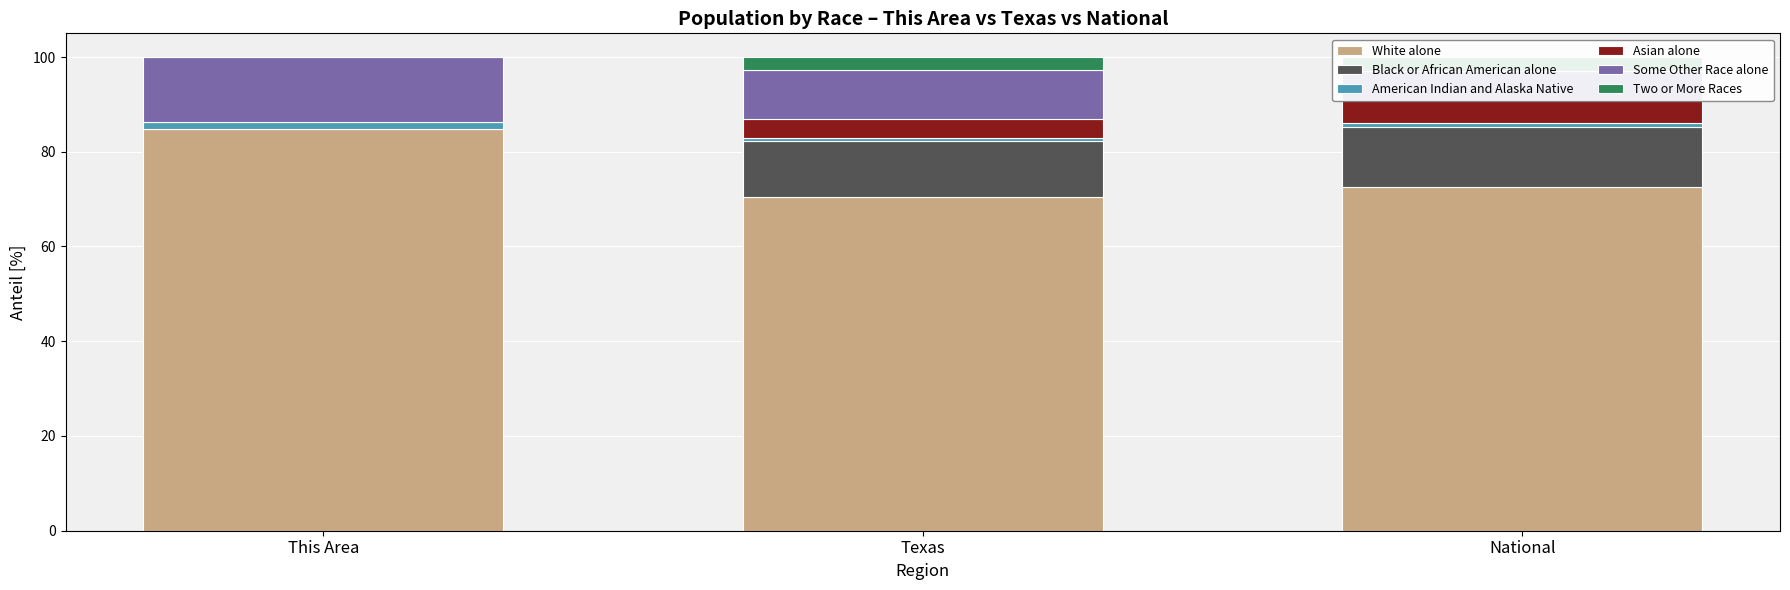

What is the average value of the White alone series?

75.9